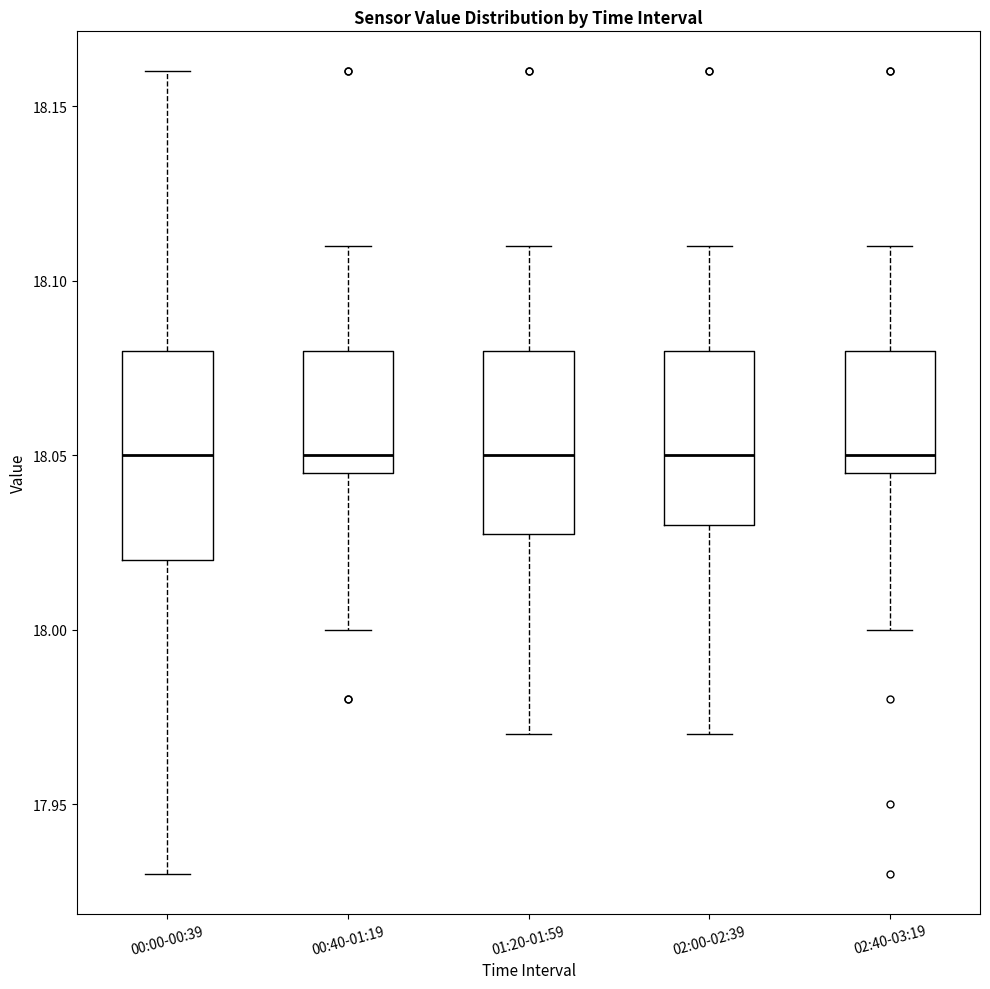

Which box is the tallest, from its lower edge to its upper edge?

00:00-00:39